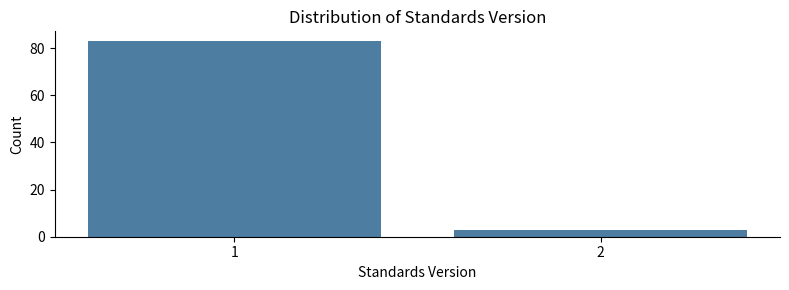

Reading left to right, what are all the values shown in this chart?

83	3